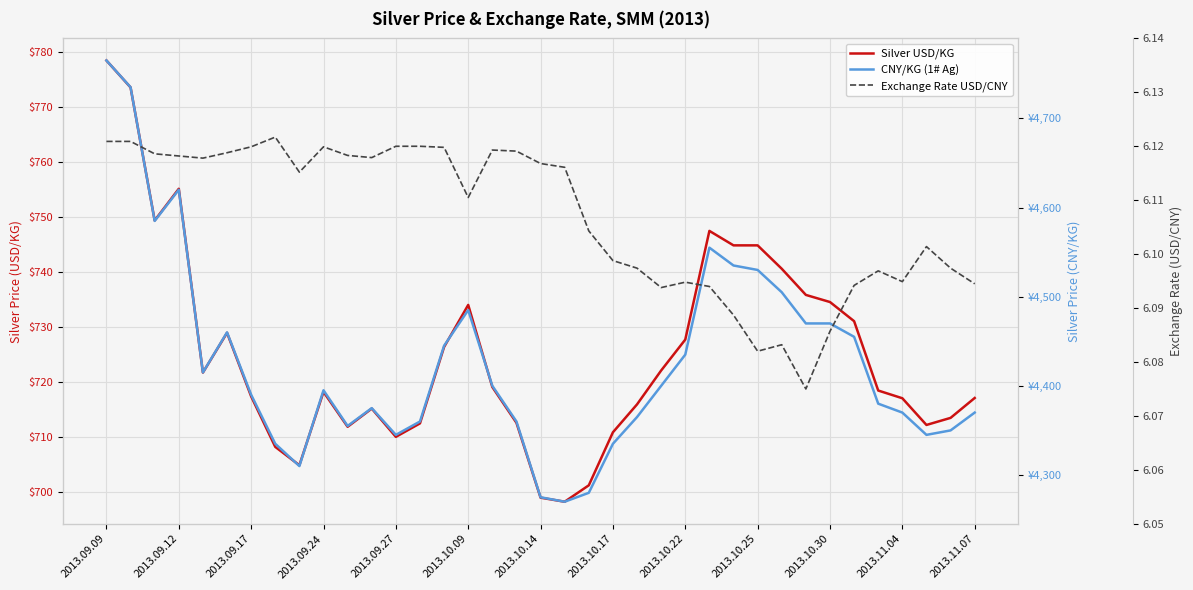

How many interior local peaks does the CNY/KG (1# Ag) series have?

6